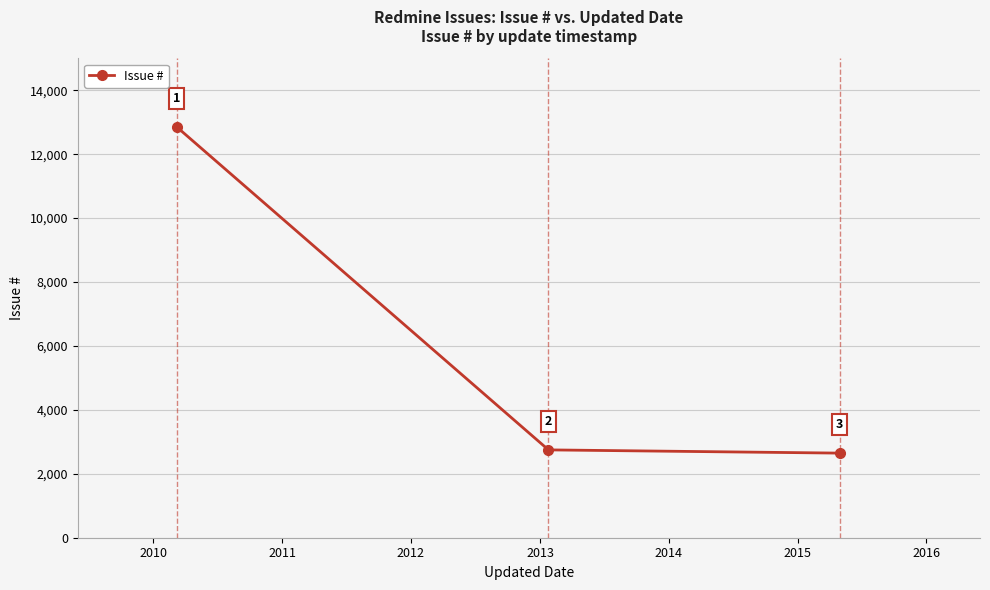

What is the value of the 3rd point from the left?

2647